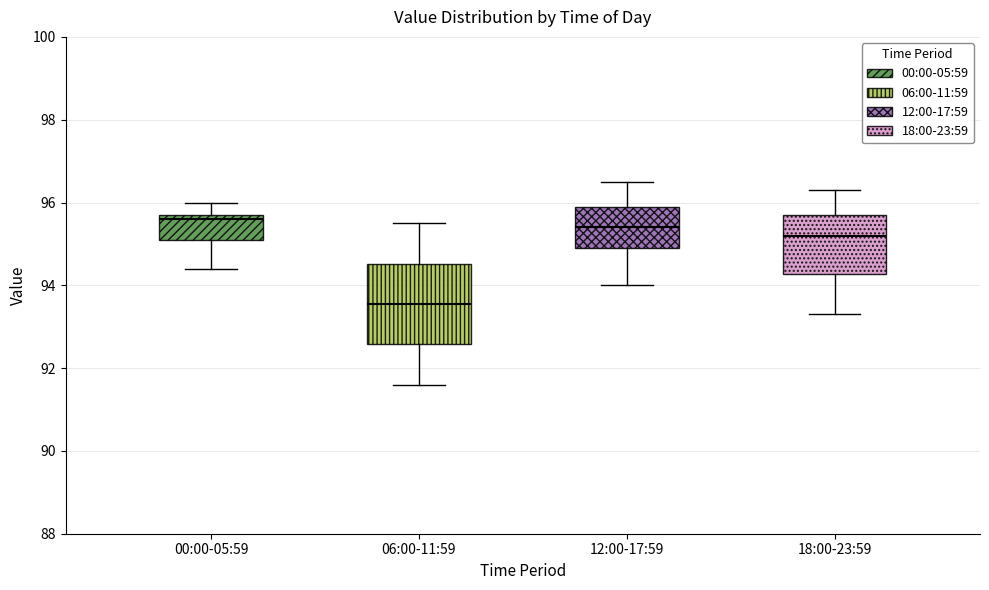

Where does the lower whisker of the box for 12:00-17:59 end on the y-axis? The values are not printed on the chart, so give them approximately, as read against the axis.

94.0